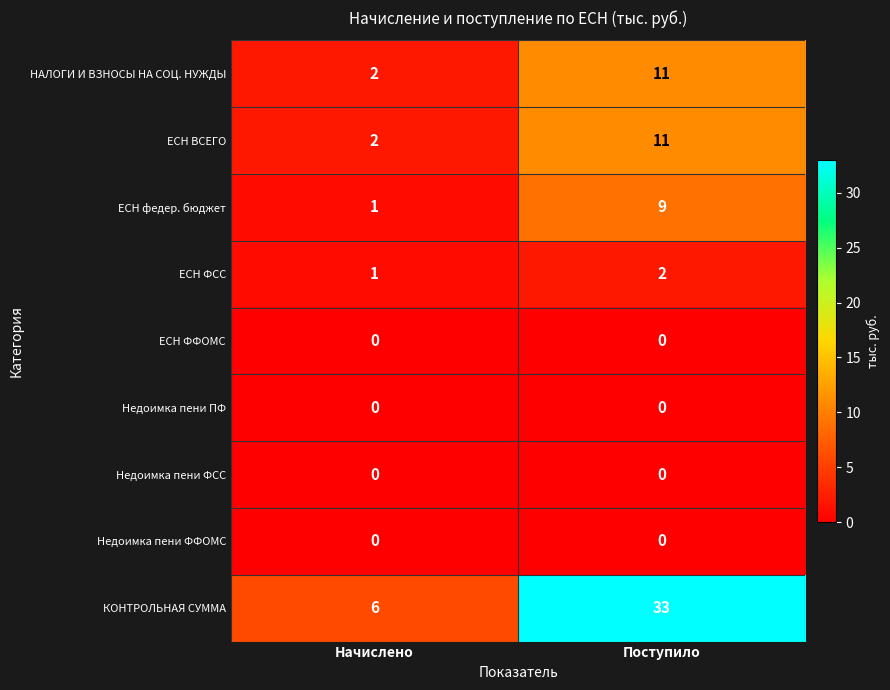

Reading right to left, list all the values displayed in this chart.

НАЛОГИ И ВЗНОСЫ НА СОЦ. НУЖДЫ: 11	2
ЕСН ВСЕГО: 11	2
ЕСН федер. бюджет: 9	1
ЕСН ФСС: 2	1
ЕСН ФФОМС: 0	0
Недоимка пени ПФ: 0	0
Недоимка пени ФСС: 0	0
Недоимка пени ФФОМС: 0	0
КОНТРОЛЬНАЯ СУММА: 33	6